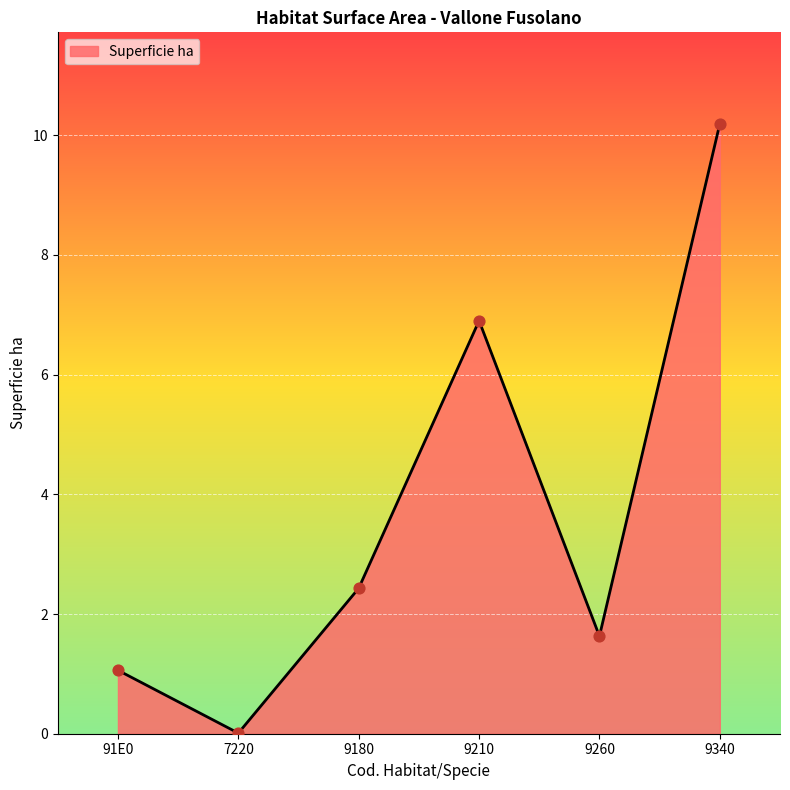

What is the change in value from 7220 to 9210?

+6.9